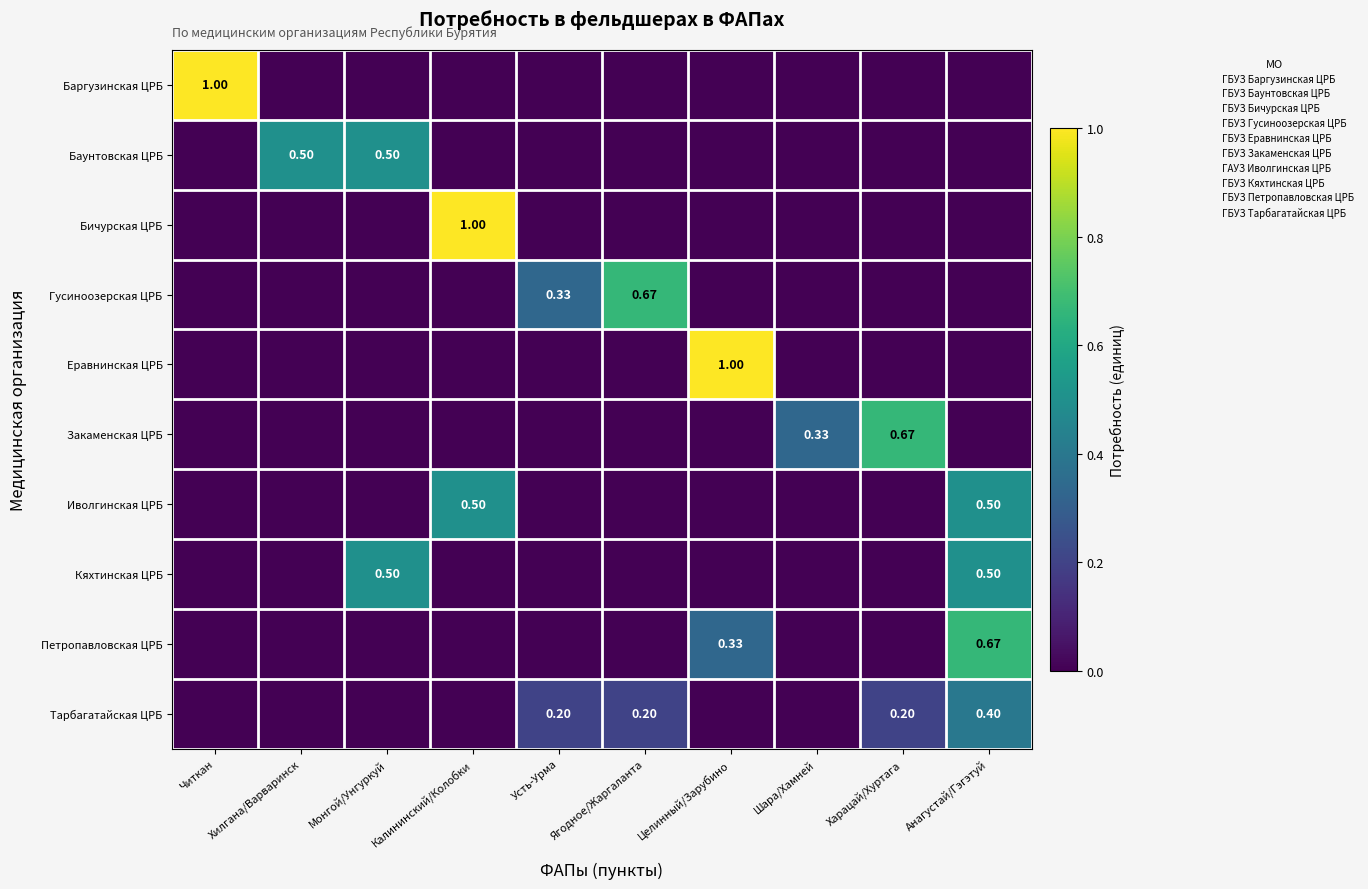

The Баргузинская ЦРБ series shows 0.0 at Монгой/Унгуркуй. True or false?

True